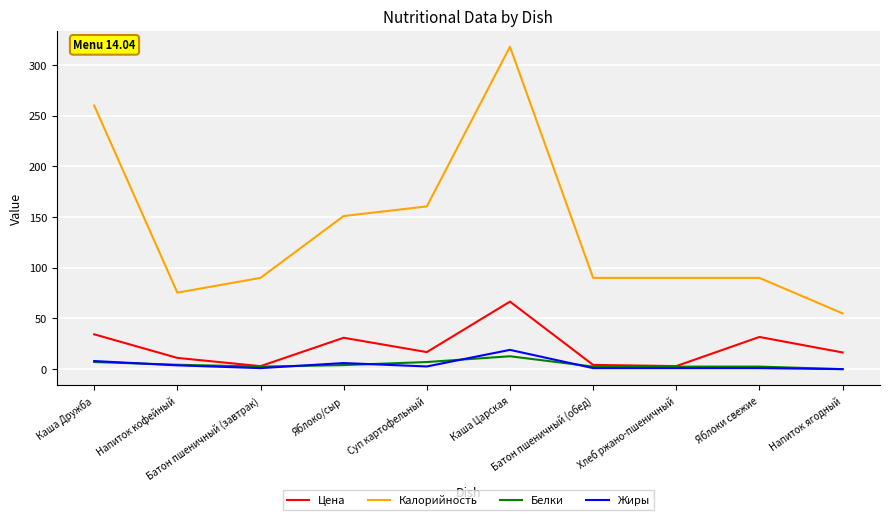

At how many categories does at least one series exceed 213?

2